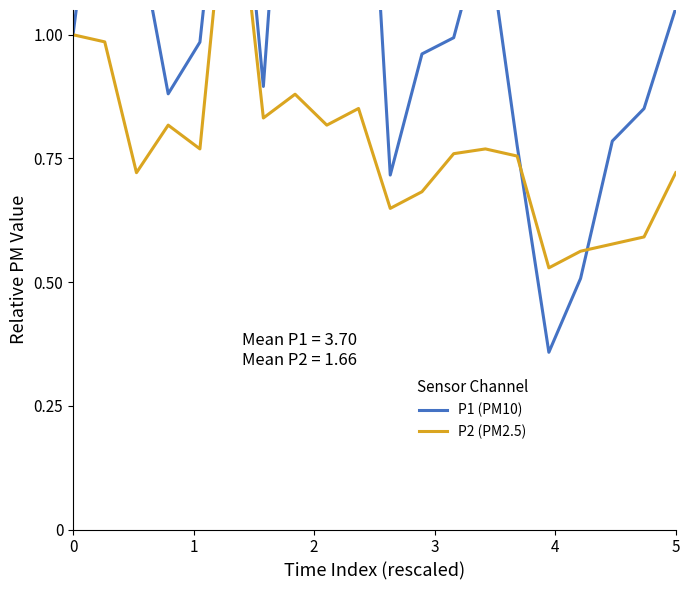

List the series in order of their overall mean, lowest first.

P2 (PM2.5), P1 (PM10)